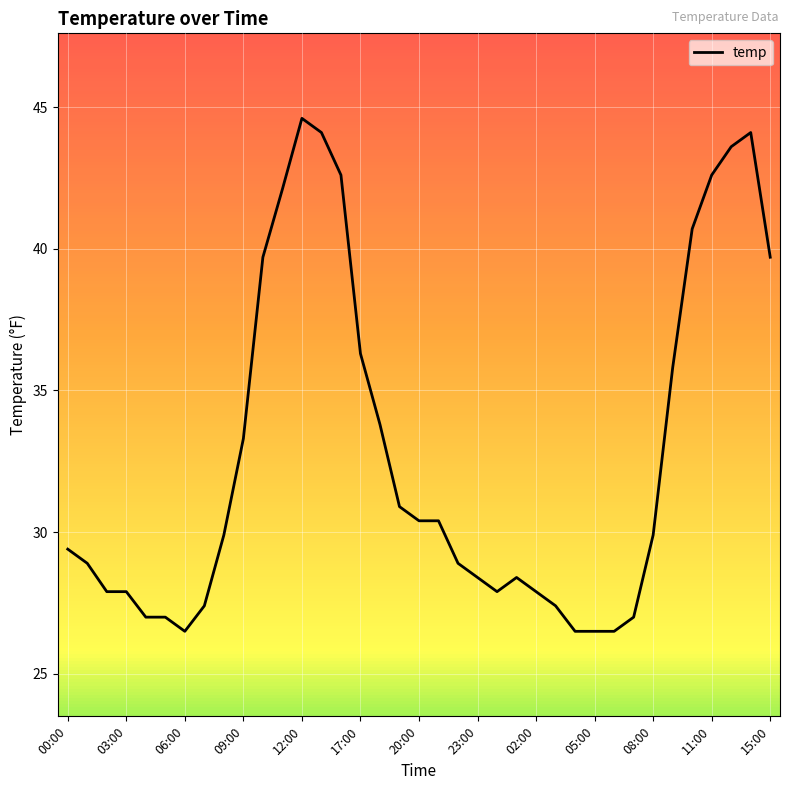

What is the smallest value displayed?

26.5